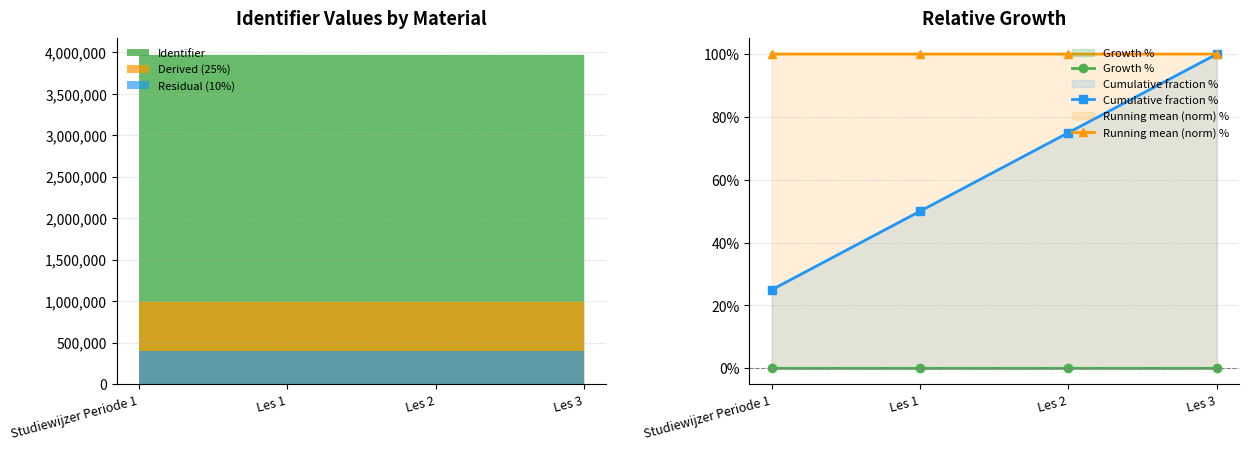

Reading left to right, list all the values displayed in this chart.

Growth %: Studiewijzer Periode 1=0.0	Les 1=0.0	Les 2=0.0	Les 3=0.0
Cumulative fraction %: Studiewijzer Periode 1=25.0	Les 1=50.0	Les 2=75.0	Les 3=100.0
Running mean (norm) %: Studiewijzer Periode 1=100.0	Les 1=100.0	Les 2=100.0	Les 3=100.0